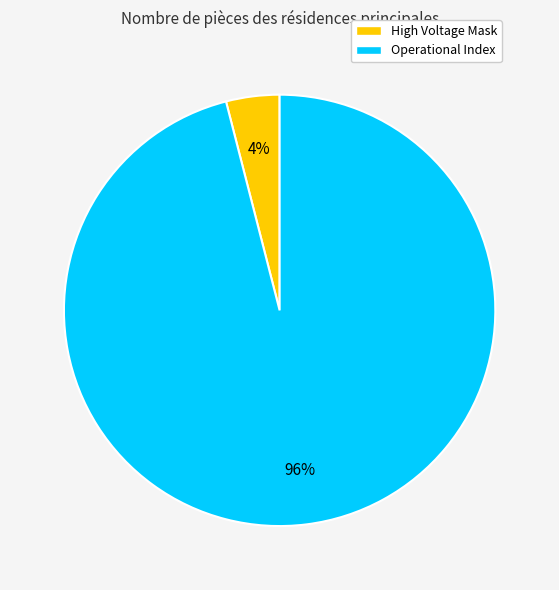

Is there a majority slice in this chart?

Yes